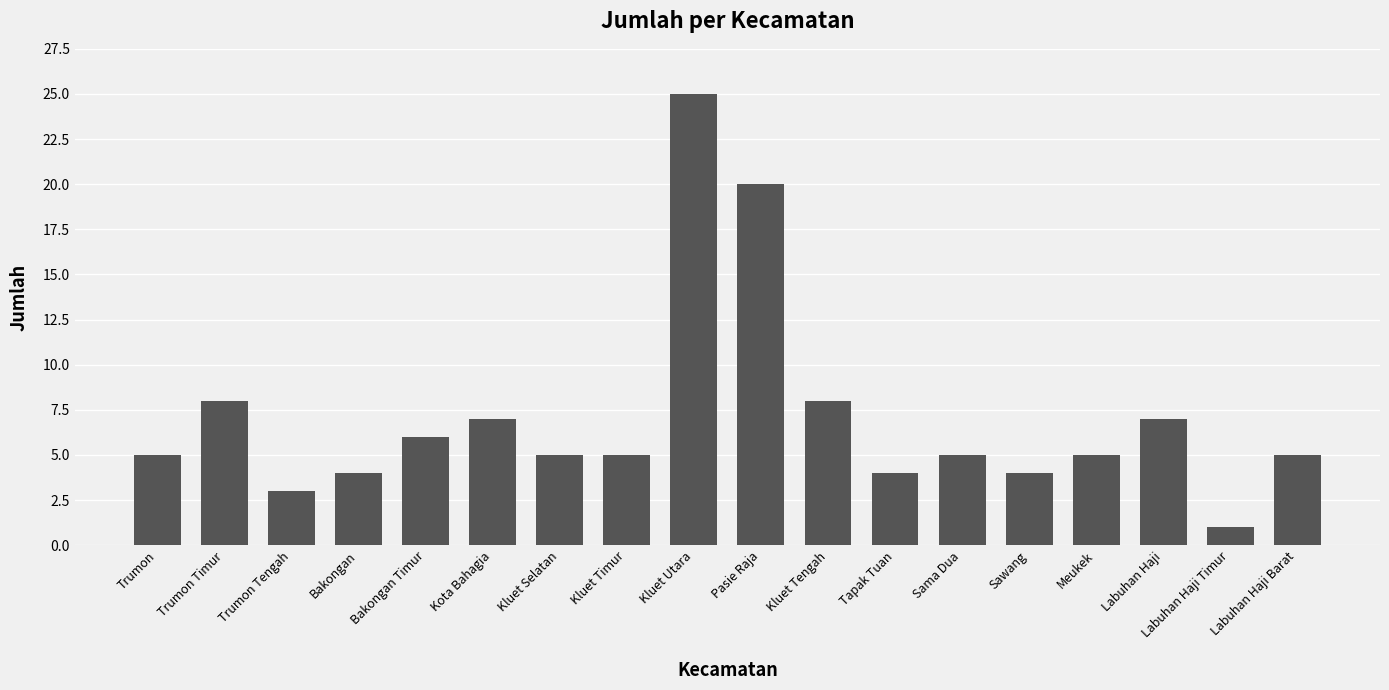

Reading left to right, transcribe all the data shown in this chart.

Trumon=5	Trumon Timur=8	Trumon Tengah=3	Bakongan=4	Bakongan Timur=6	Kota Bahagia=7	Kluet Selatan=5	Kluet Timur=5	Kluet Utara=25	Pasie Raja=20	Kluet Tengah=8	Tapak Tuan=4	Sama Dua=5	Sawang=4	Meukek=5	Labuhan Haji=7	Labuhan Haji Timur=1	Labuhan Haji Barat=5